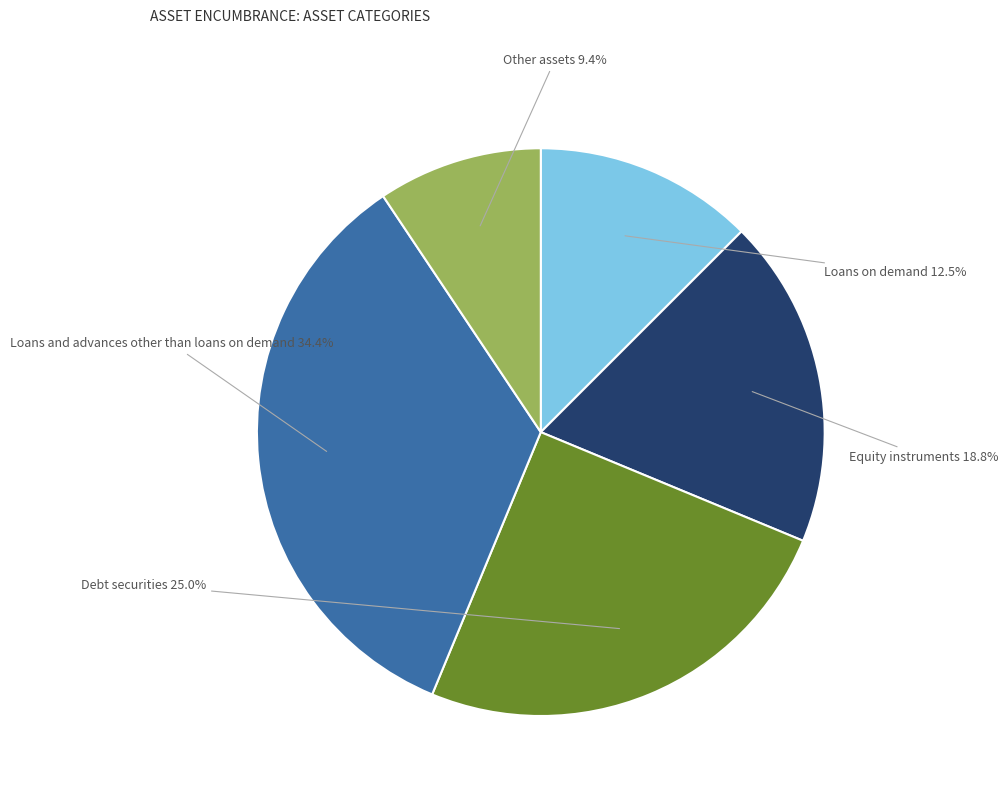

To the nearest percent, what is the difference between the largest and smallest slice percentages?

25%